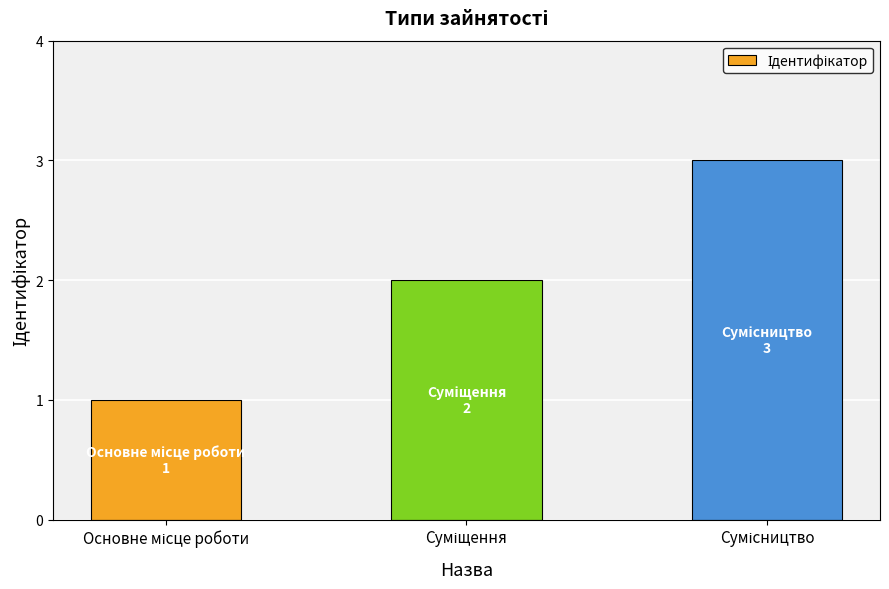

What is the sum of all values?

6